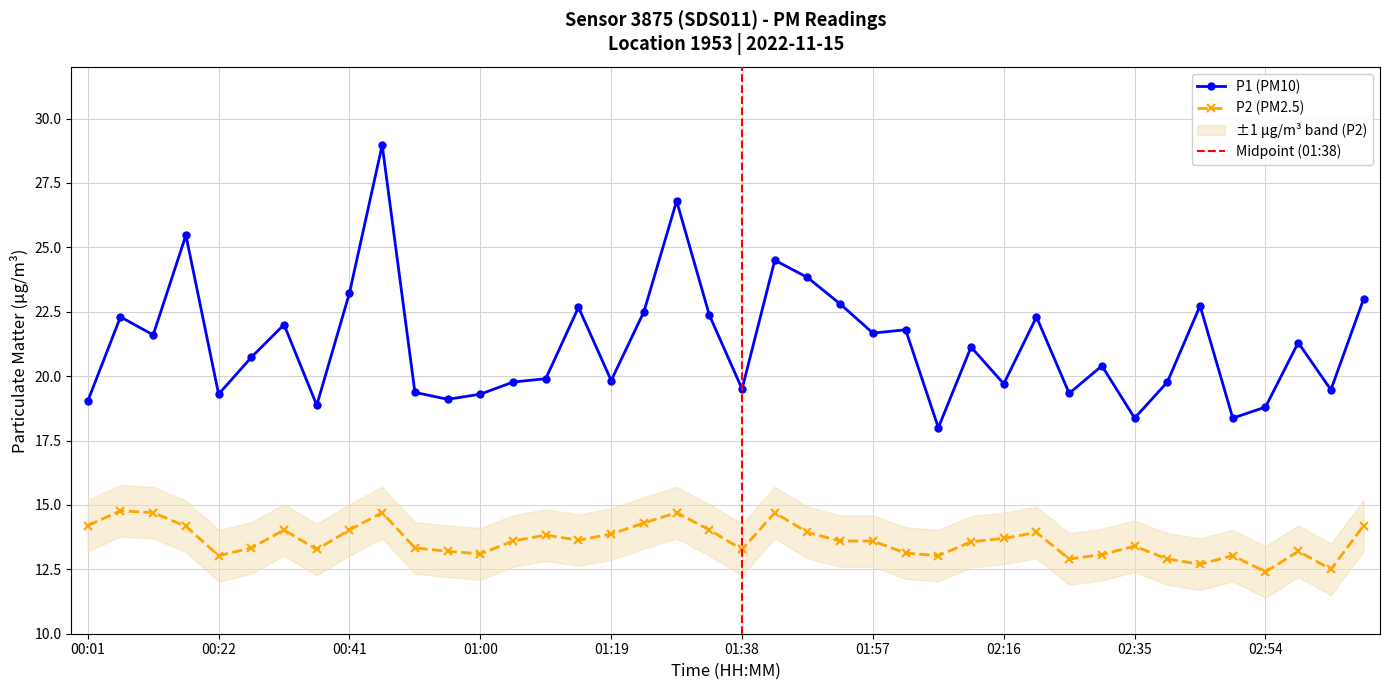

How many interior local valleys does the P1 series have?

13